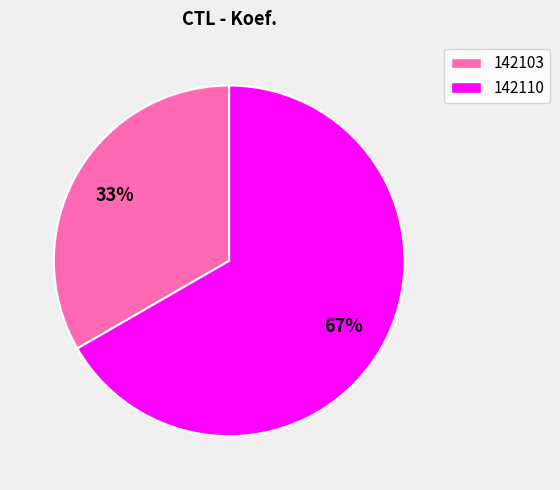

Approximately how many times larger is the value at 142103 compared to 142110?

0.5